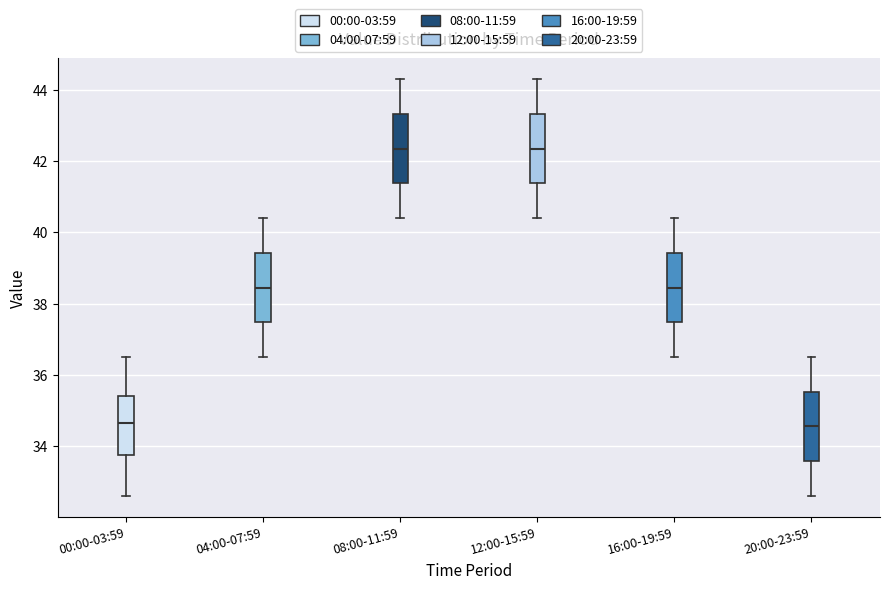

Reading left to right, read every box against the y-axis: the position of its median line, the range the box covers, and the ends of its whiskers. The values are not printed on the chart, so give them approximately, as read against the axis.

00:00-03:59: median 34.6, box 33.8 to 35.4, whiskers 32.6 to 36.6
04:00-07:59: median 38.4, box 37.4 to 39.4, whiskers 36.6 to 40.4
08:00-11:59: median 42.4, box 41.4 to 43.4, whiskers 40.4 to 44.4
12:00-15:59: median 42.4, box 41.4 to 43.4, whiskers 40.4 to 44.4
16:00-19:59: median 38.4, box 37.4 to 39.4, whiskers 36.6 to 40.4
20:00-23:59: median 34.6, box 33.6 to 35.6, whiskers 32.6 to 36.6